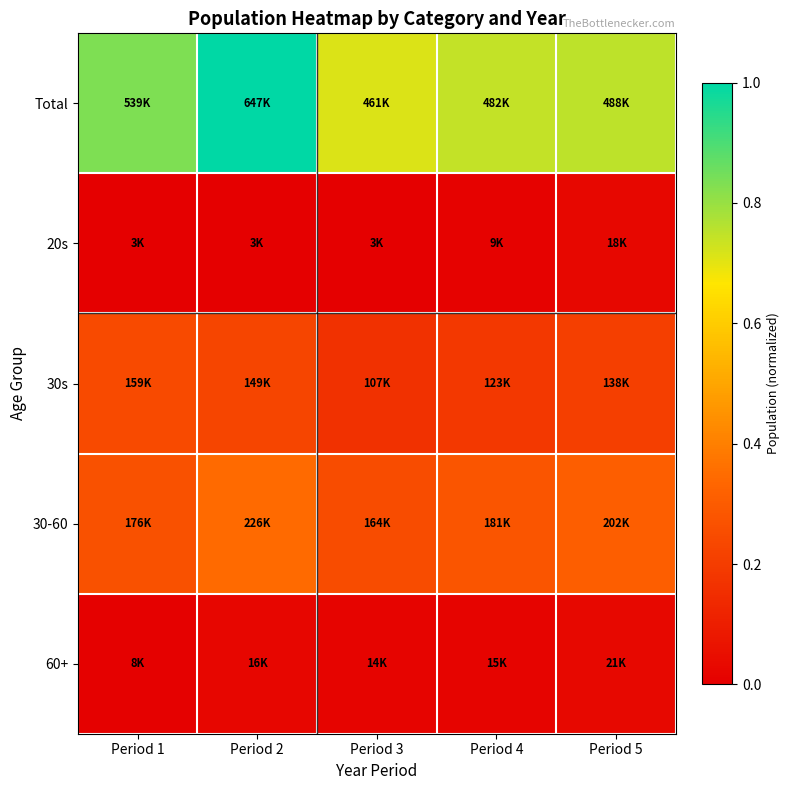

Count the number of data series in this chart.

5